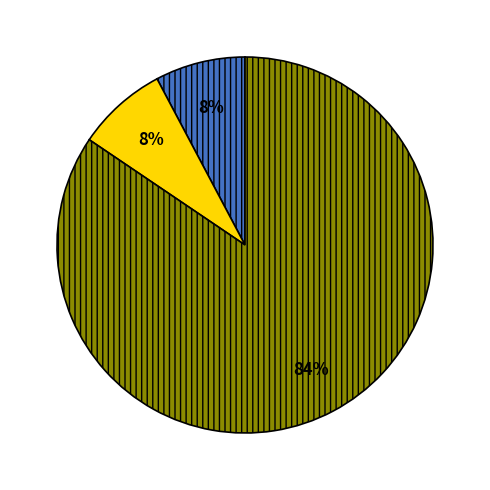

To the nearest percent, what is the average slice percentage?

33%